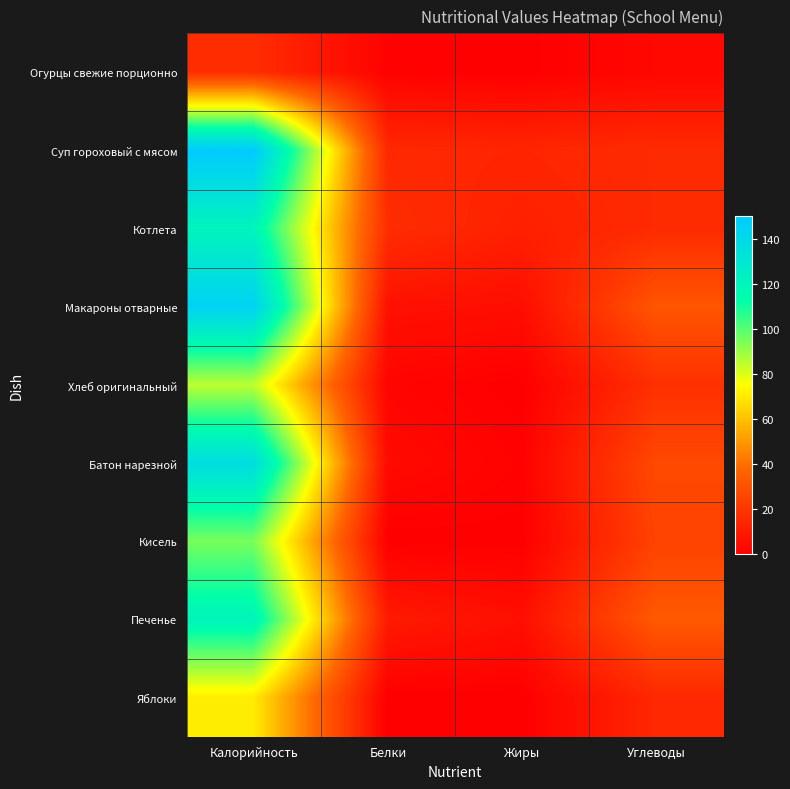

What is the difference between the highest and lowest values at Жиры?

14.0